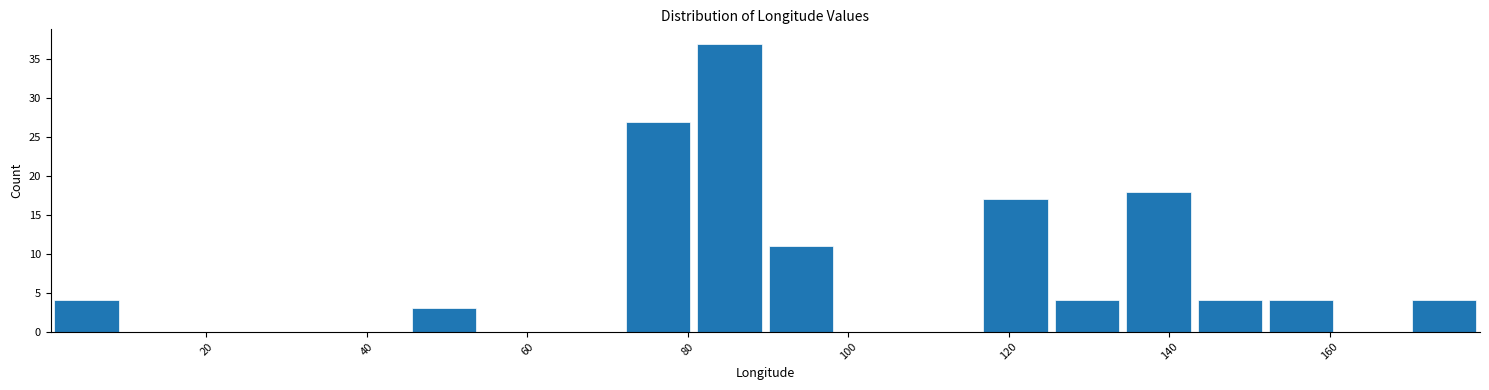

Reading left to right, transcribe this chart: for each bar, give the range it covers on the x-axis and its height. Neither the bar edges nor the heights are printed on the chart, so give them approximately, as read against the axes.

0 to 10: 4
10 to 18: 0
18 to 28: 0
28 to 36: 0
36 to 46: 0
46 to 54: 3
54 to 62: 0
62 to 72: 0
72 to 80: 27
80 to 90: 37
90 to 98: 11
98 to 108: 0
108 to 116: 0
116 to 126: 17
126 to 134: 4
134 to 144: 18
144 to 152: 4
152 to 160: 4
160 to 170: 0
170 to 178: 4